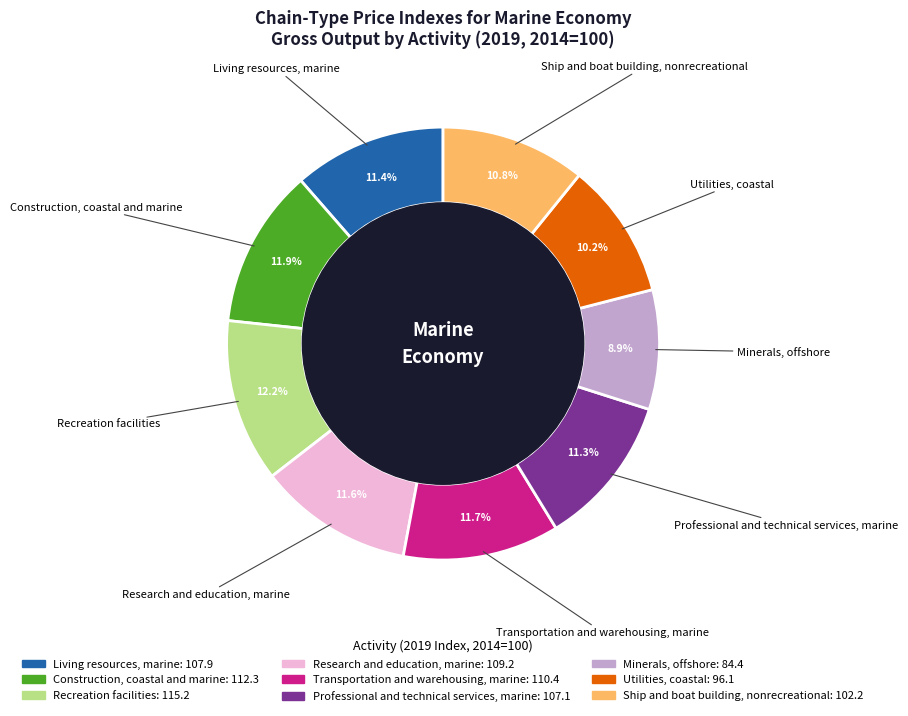

To the nearest percent, what is the difference between the largest and smallest slice percentages?

3%